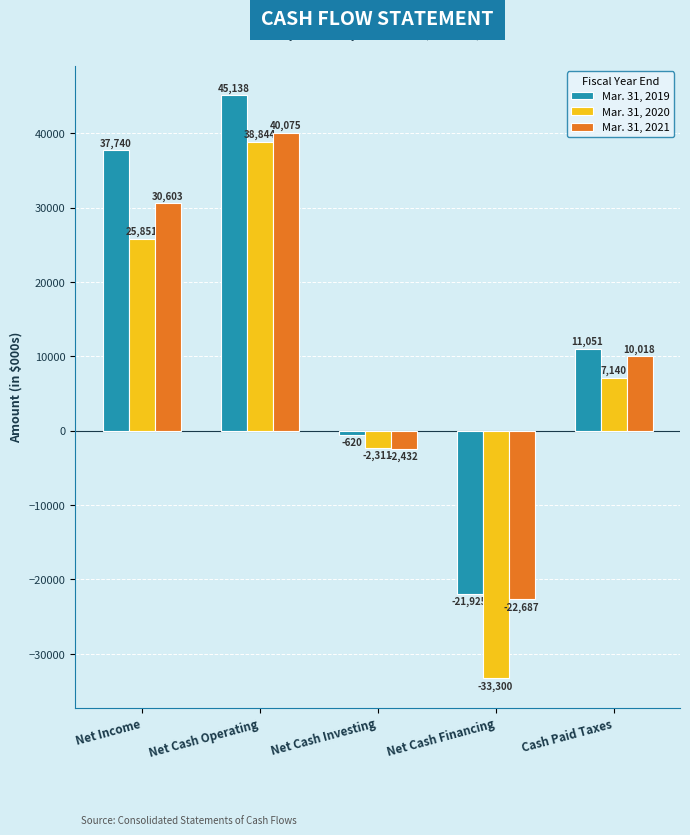

Which series has the largest total across all categories?

Mar. 31, 2019